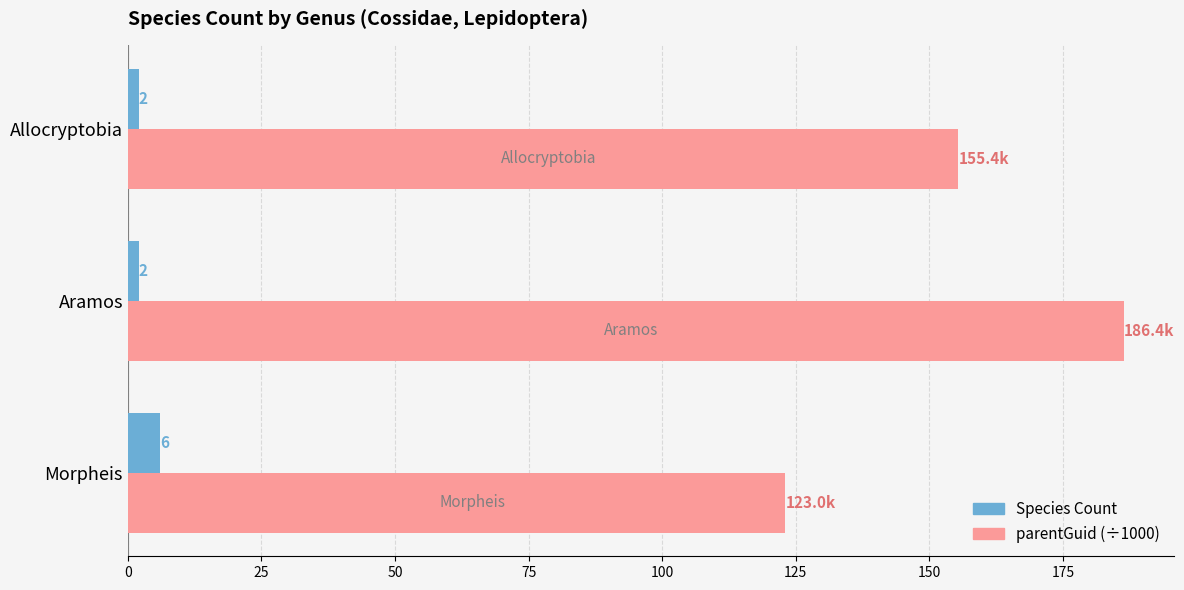

List the labels in order of parentGuid (÷1000) value, largest first.

Aramos, Allocryptobia, Morpheis